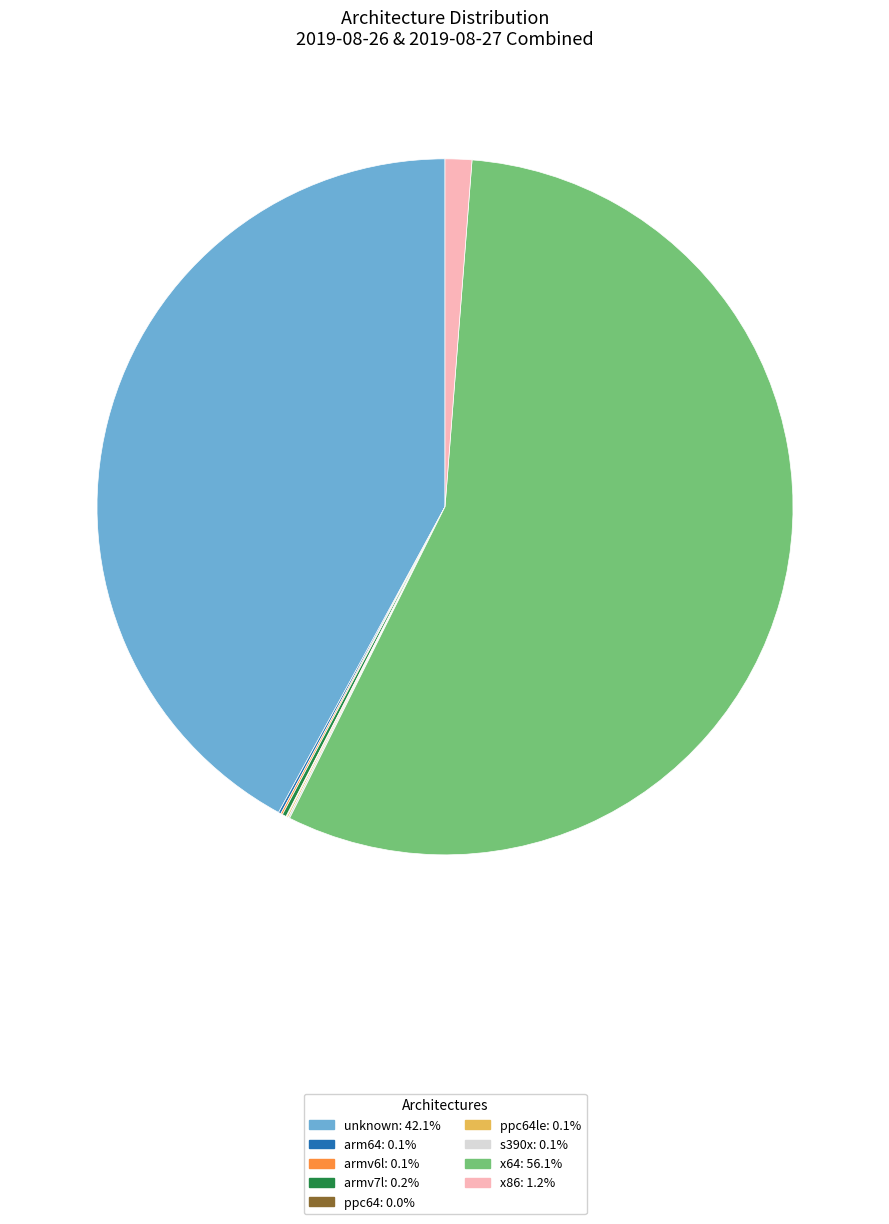

Is there any slice that represents more than half of the pie?

Yes